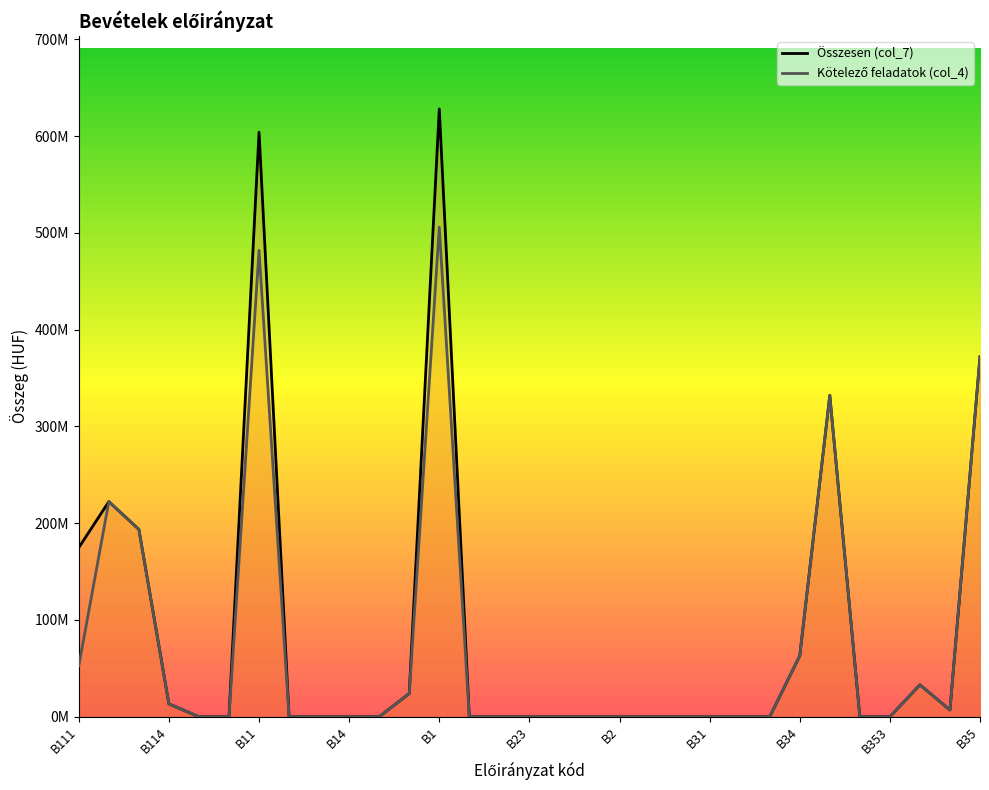

At 14, list the series in order from largest to smallest.

Összesen (col_7), Kötelező feladatok (col_4)